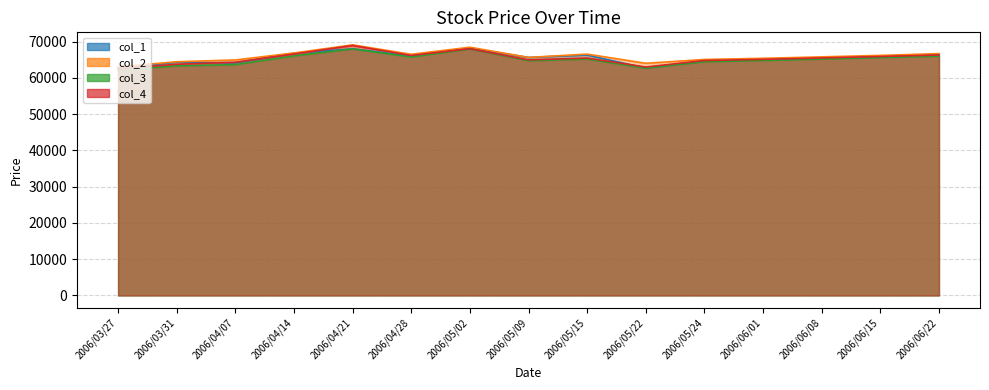

How many interior local peaks does the col_2 series have?

3